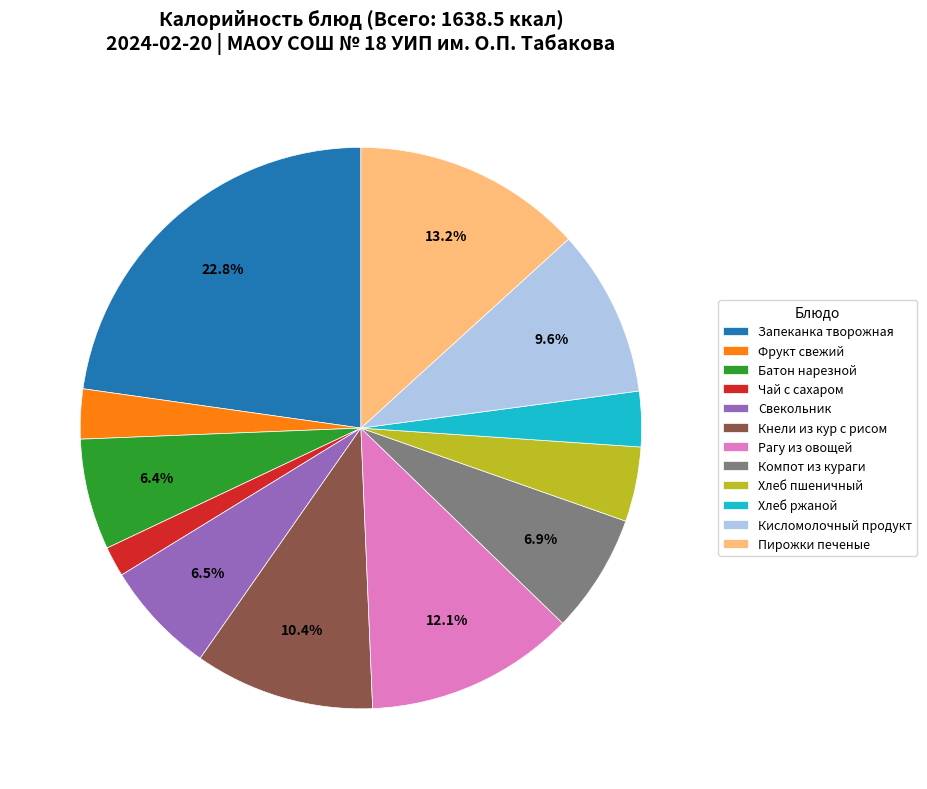

What is the largest slice in the pie chart?

Запеканка творожная